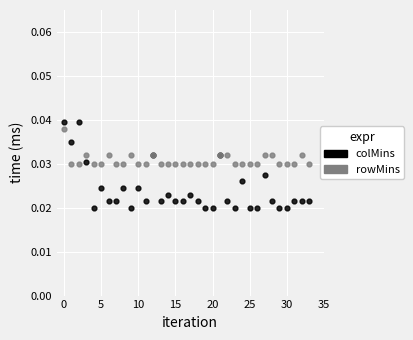

Which series reaches the minimum Y coordinate?

colMins